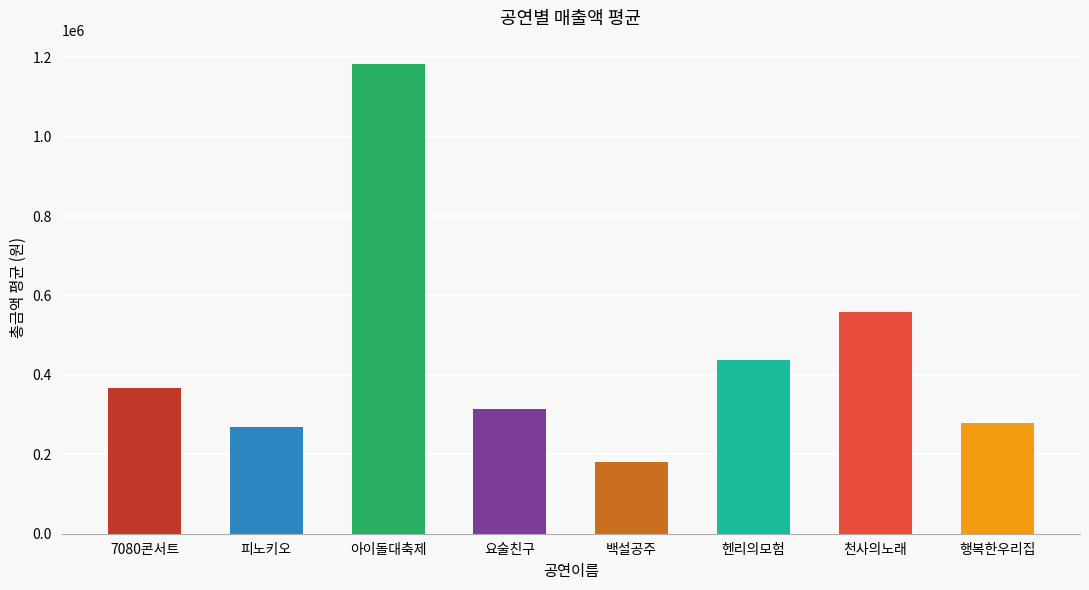

Reading left to right, what are all the values shown in this chart?

7080콘서트=367500	피노키오=268650	아이돌대축제=1182500	요술친구=315000	백설공주=180000	헨리의모험=437000	천사의노래=558000	행복한우리집=280000